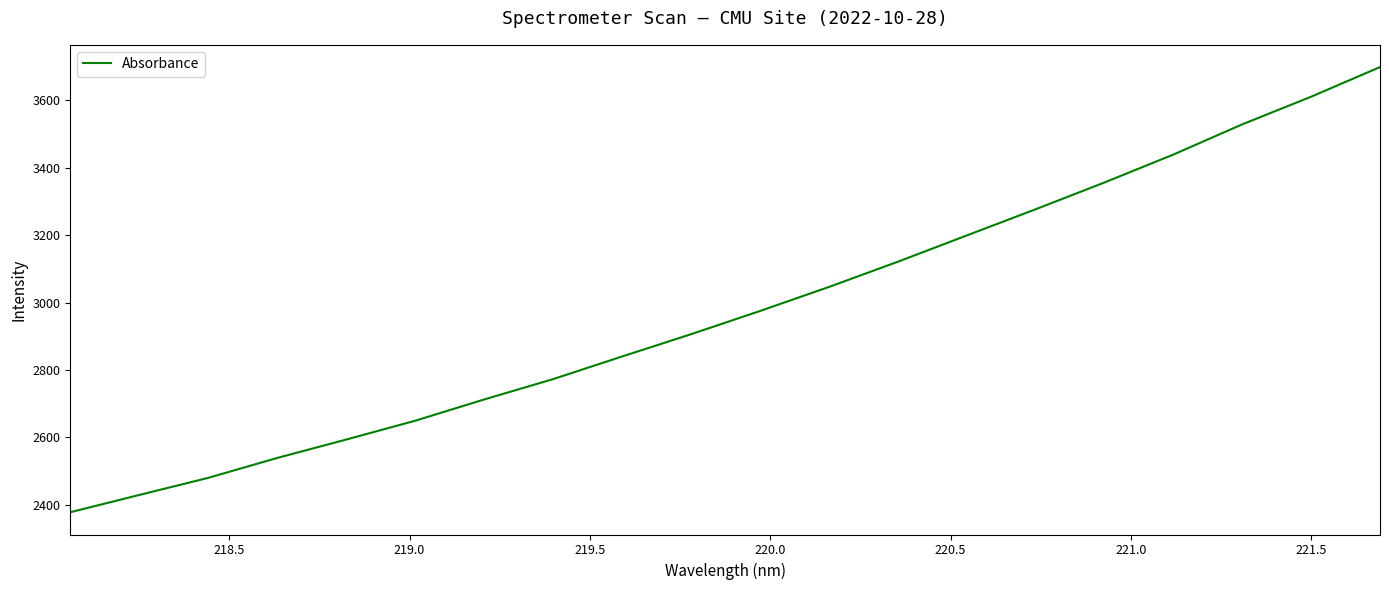

What is the minimum value shown in the chart?

2378.3